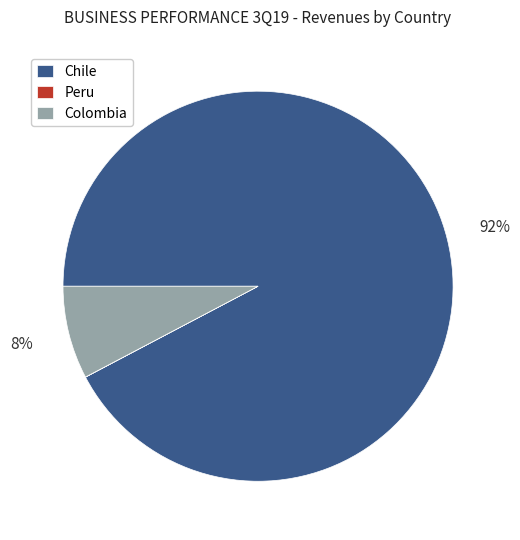

True or false: Chile accounts for 99% of the total.

False